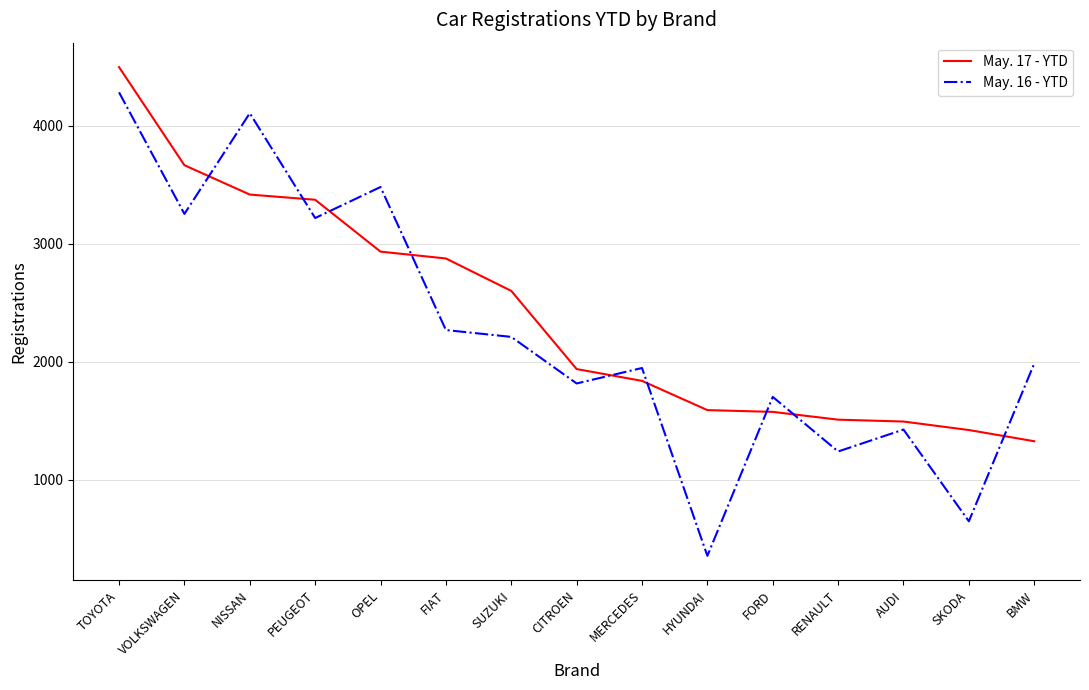

How many times do May. 16 - YTD and May. 17 - YTD cross each other?

9